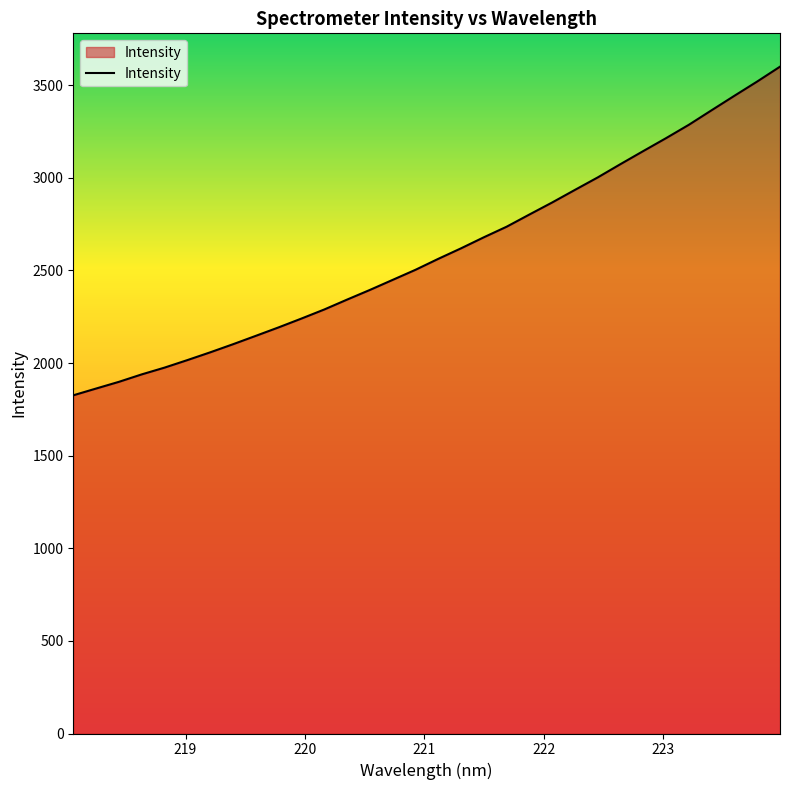

What is the maximum value shown in the chart?

3600.5